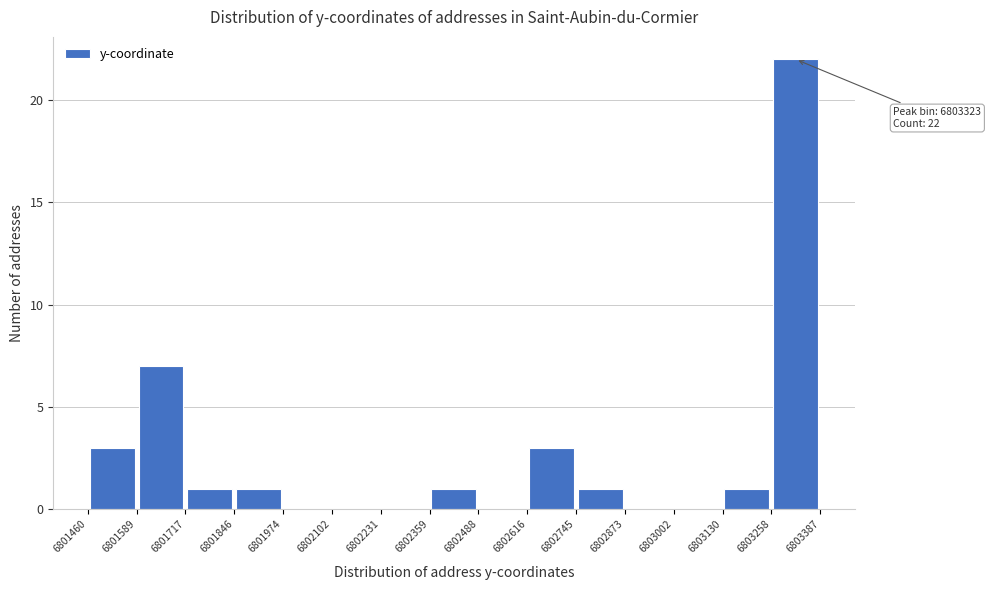

Over which range of the x-axis is the bar tallest?

6803258 to 6803387